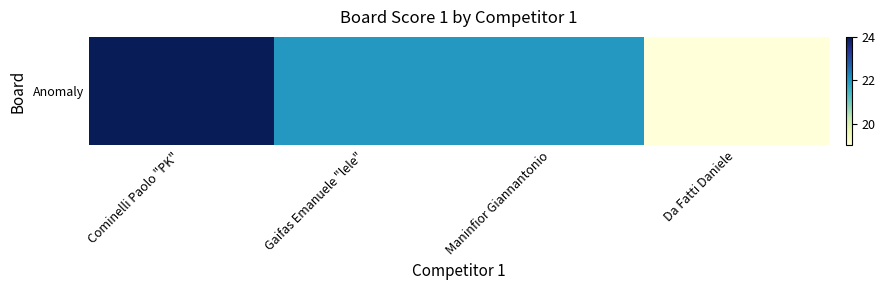

Is it true that the value at Gaifas Emanuele "lele" is 35?

False